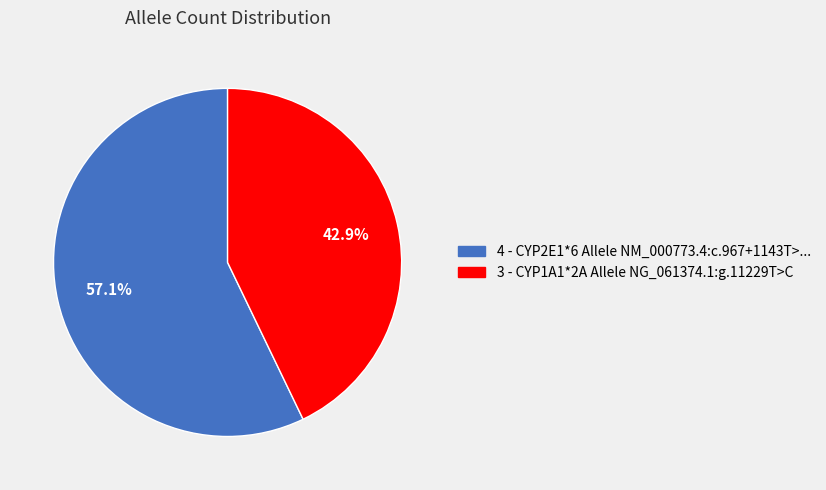

Is there a majority slice in this chart?

Yes